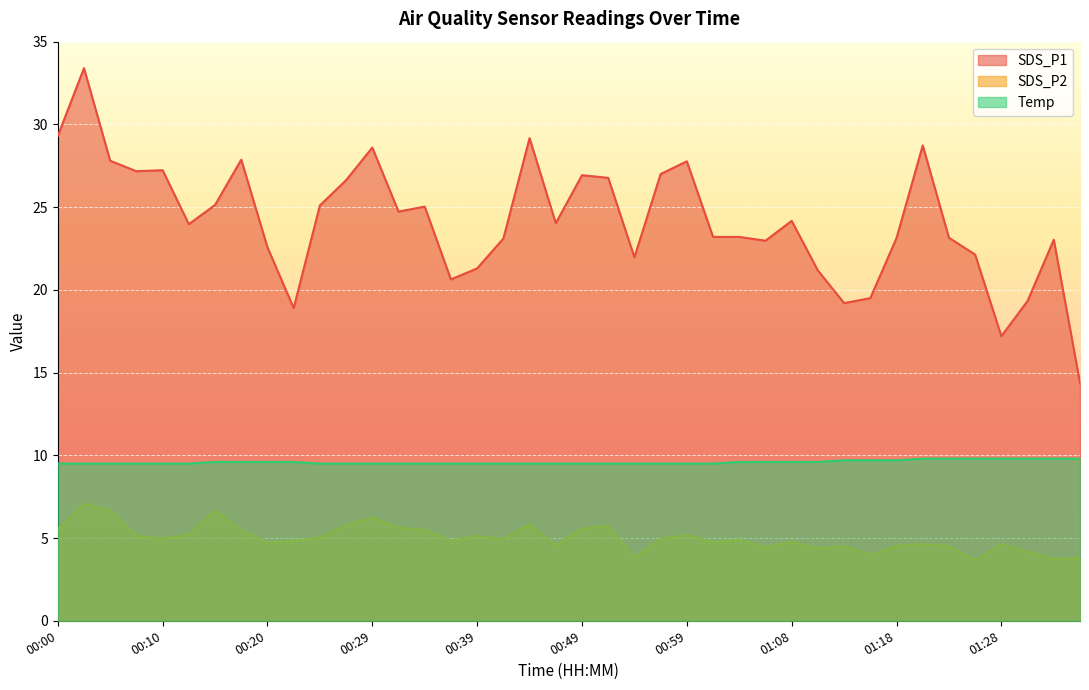

Rank the categories by SDS_P2 value from highest to lowest.

00:03, 00:05, 00:15, 00:29, 00:44, 00:27, 00:51, 00:32, 00:49, 00:00, 00:34, 00:17, 00:12, 00:59, 00:07, 00:39, 00:25, 00:10, 00:42, 00:56, 01:04, 00:22, 00:37, 01:08, 00:20, 01:01, 01:21, 01:28, 00:46, 01:18, 01:13, 01:23, 01:06, 01:11, 01:31, 01:16, 00:54, 01:36, 01:33, 01:26